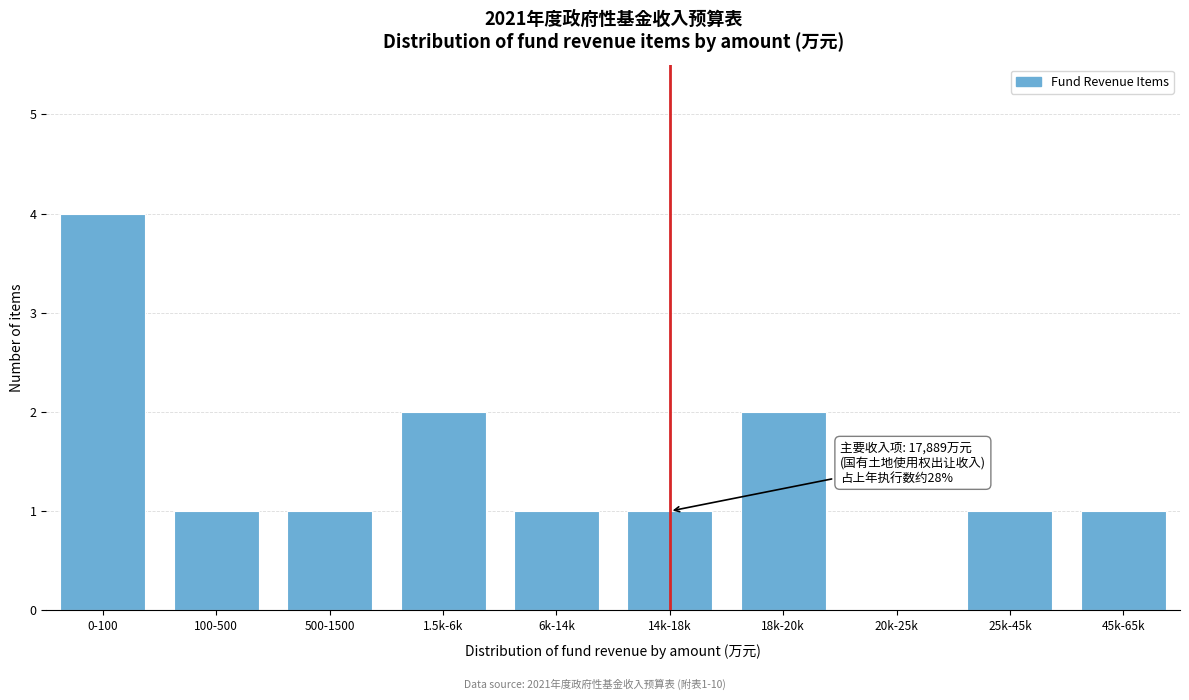

Reading right to left, transcribe all the data shown in this chart.

45k-65k=1	25k-45k=1	20k-25k=0	18k-20k=2	14k-18k=1	6k-14k=1	1.5k-6k=2	500-1500=1	100-500=1	0-100=4